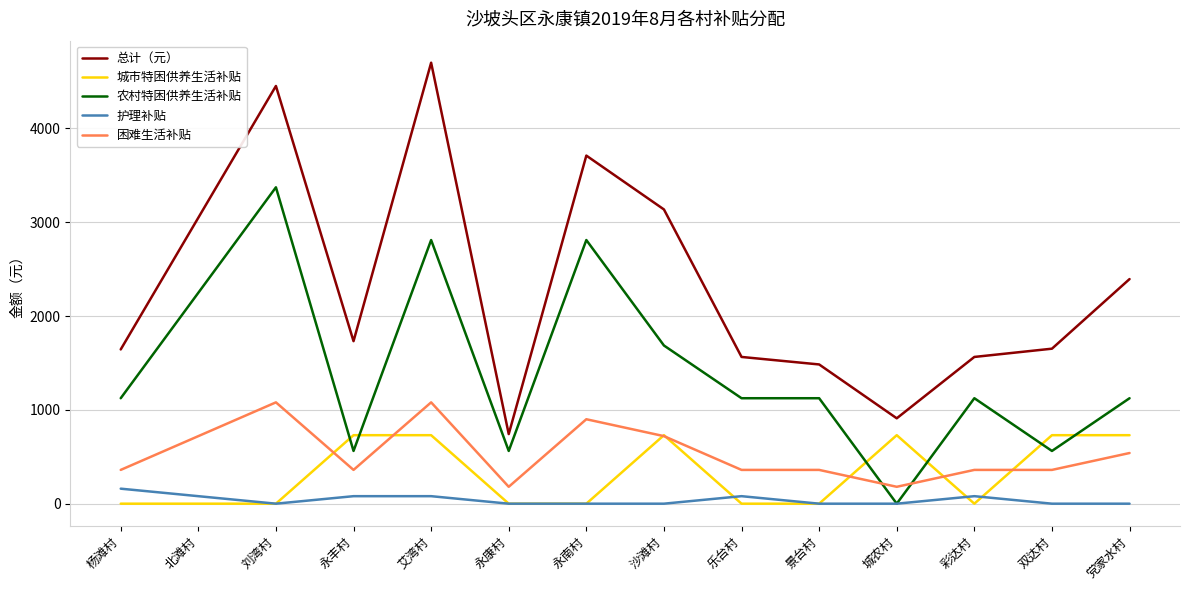

The 护理补贴 series shows 0 at 党家水村. True or false?

True